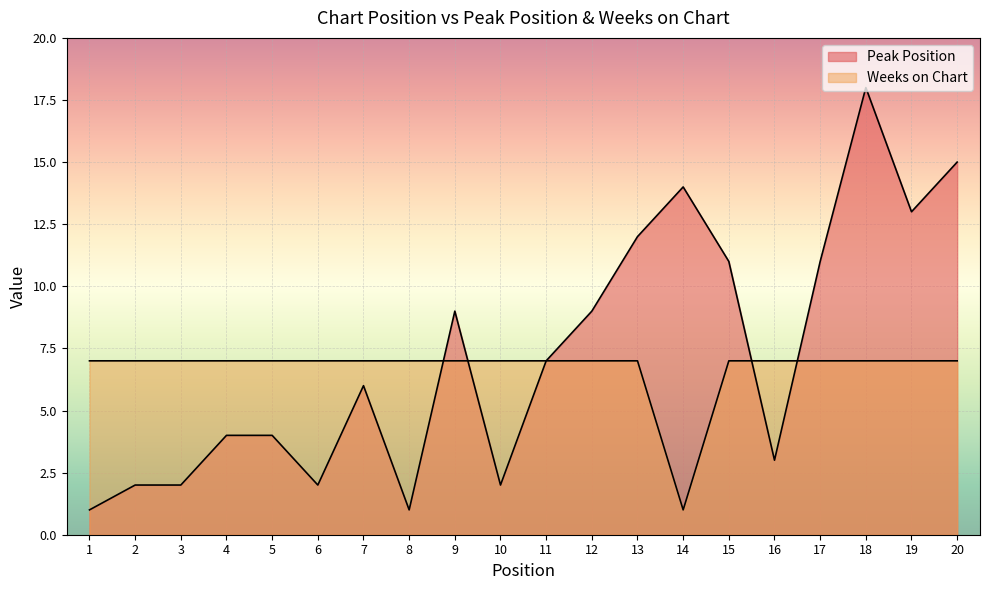

Where do Weeks on Chart and Peak Position first cross each other?

8 and 9